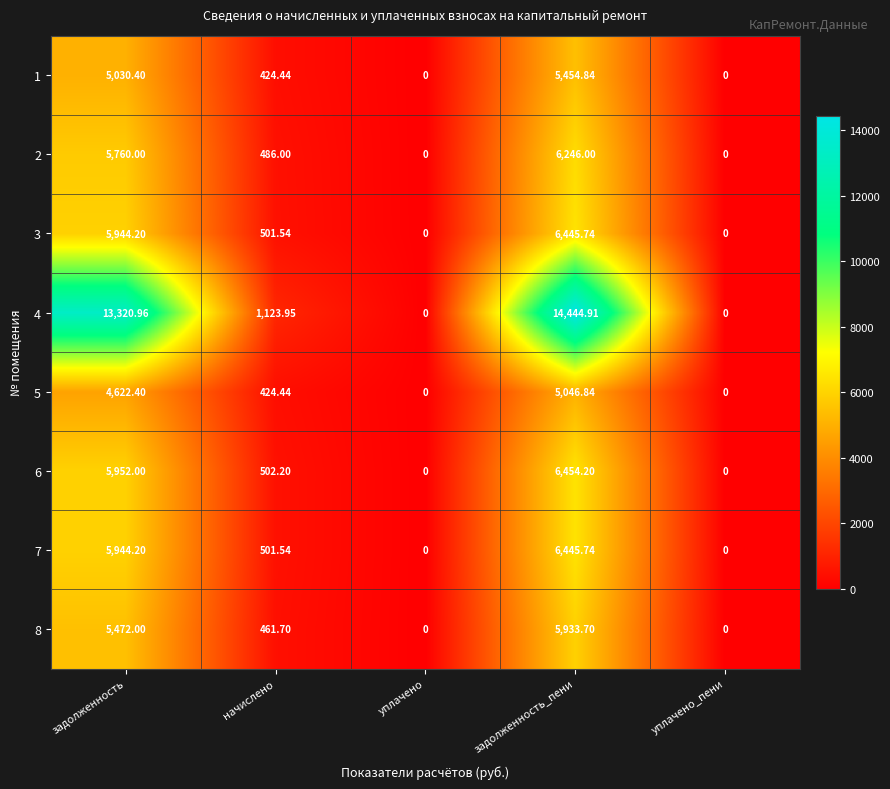

Which series has the largest range (max minus min)?

4